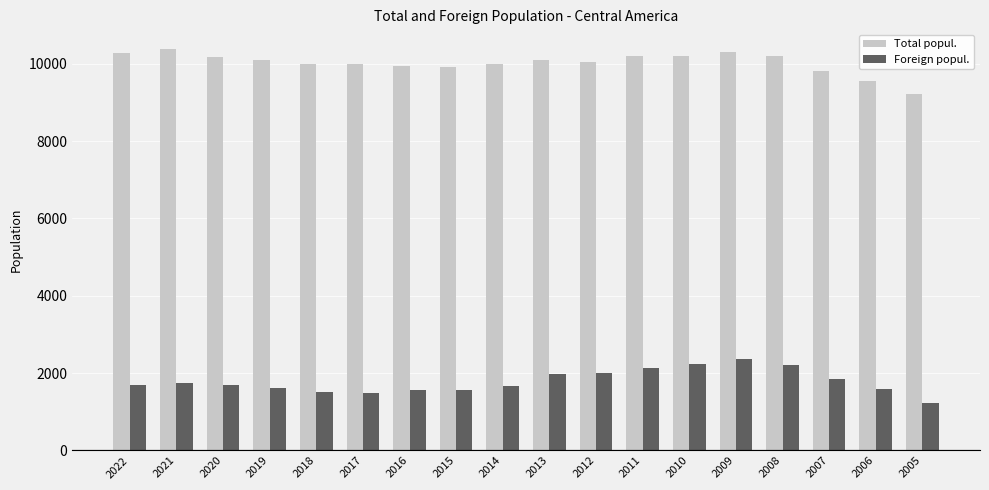

How many series are shown in this chart?

2